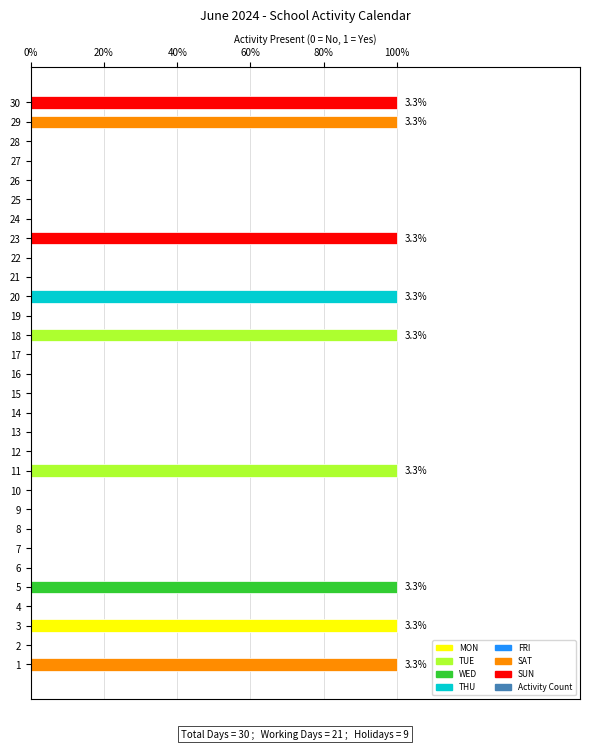

True or false: the data shows 1 at 20.

True